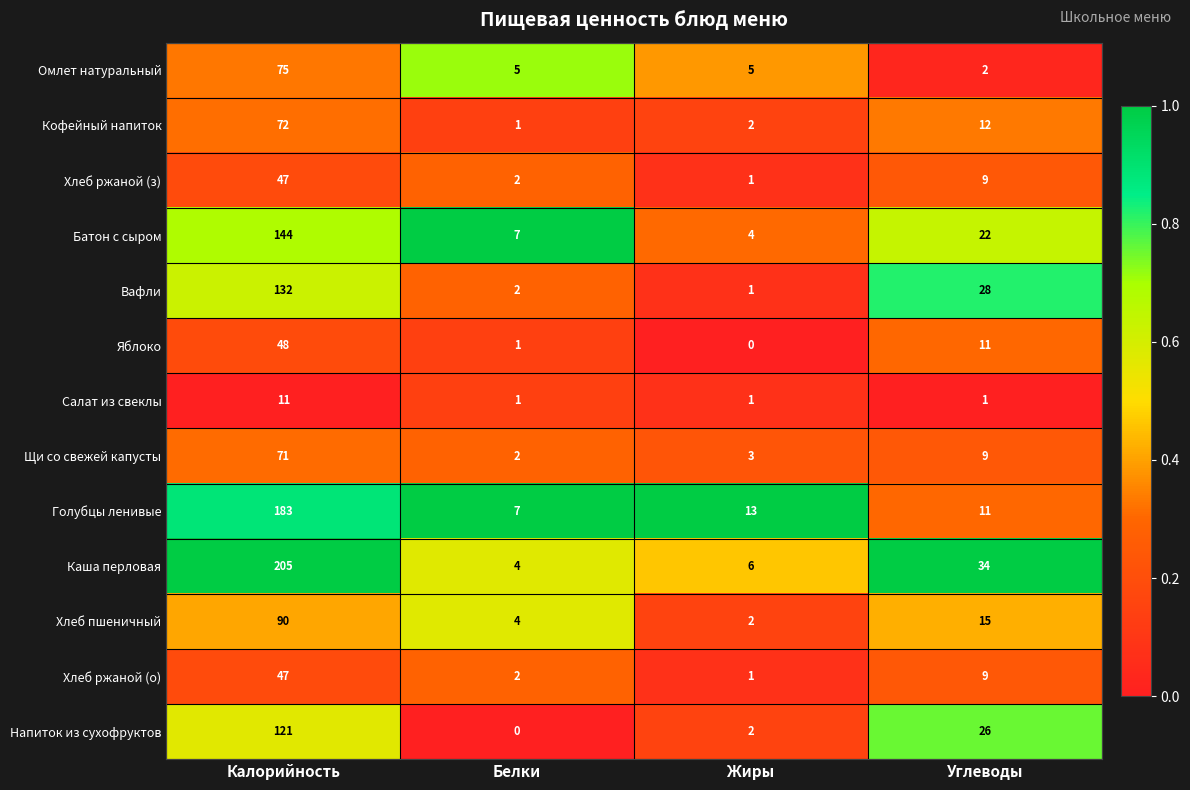

Which series has the largest range (max minus min)?

Каша перловая